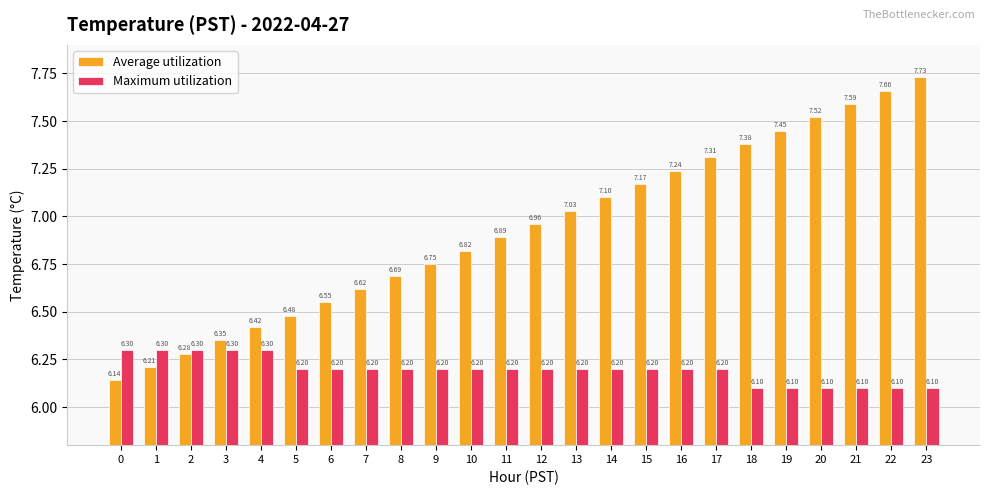

At which category is the sum across all series the highest?

23